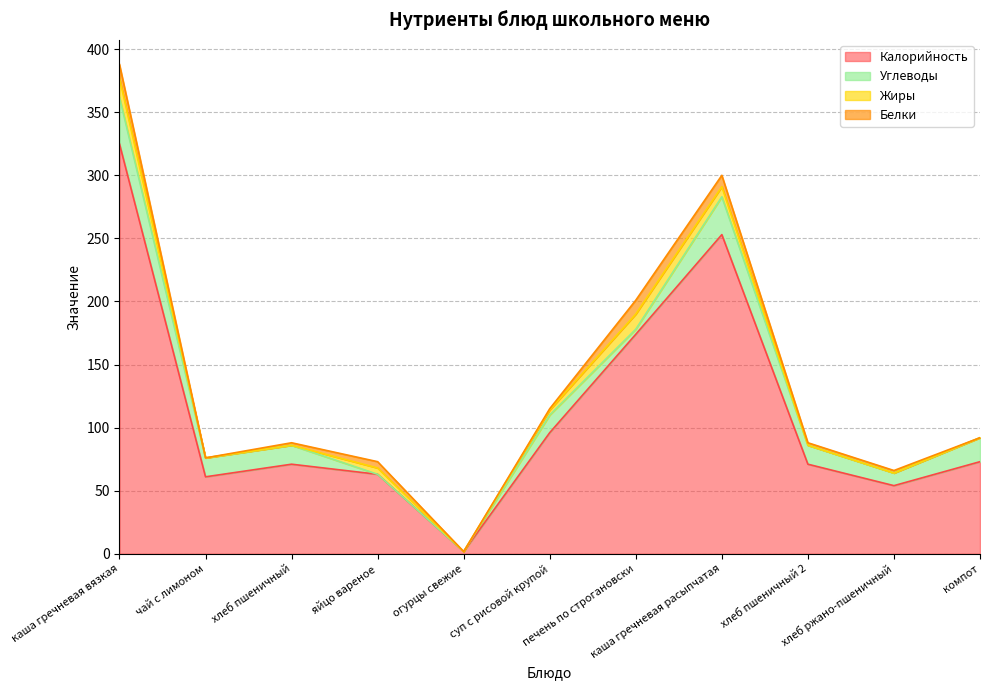

Does the chart display data point markers on the line(s)?

No